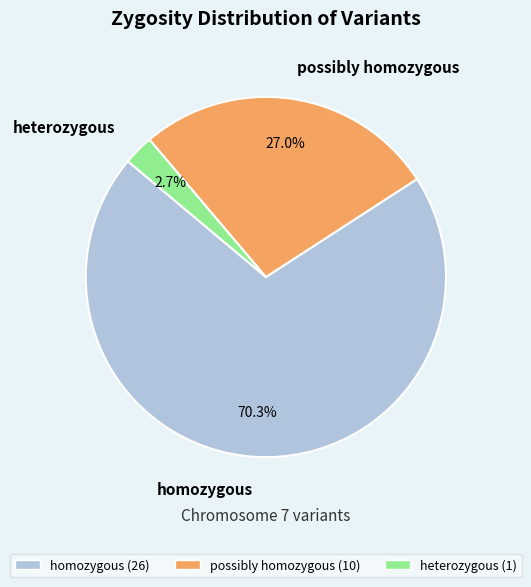

What is the ratio of the value at homozygous to the value at heterozygous?

26.0